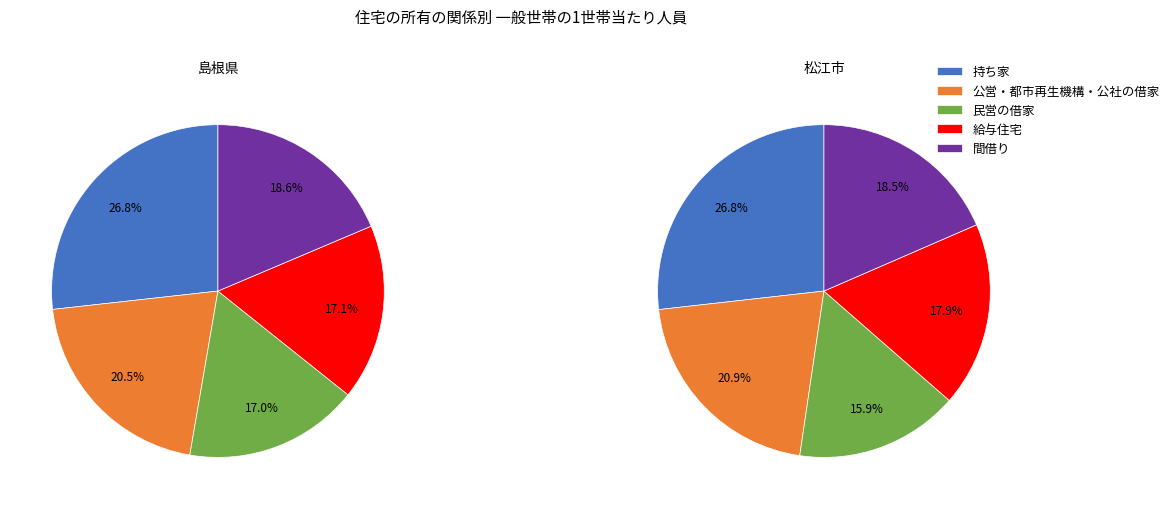

Is there any slice that represents more than half of the pie?

No